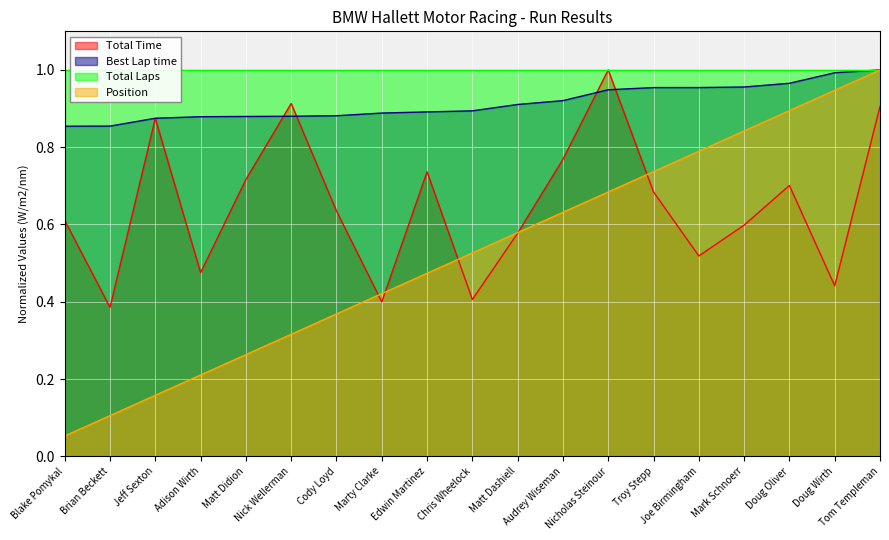

At how many categories does at least one series exceed 0?

19